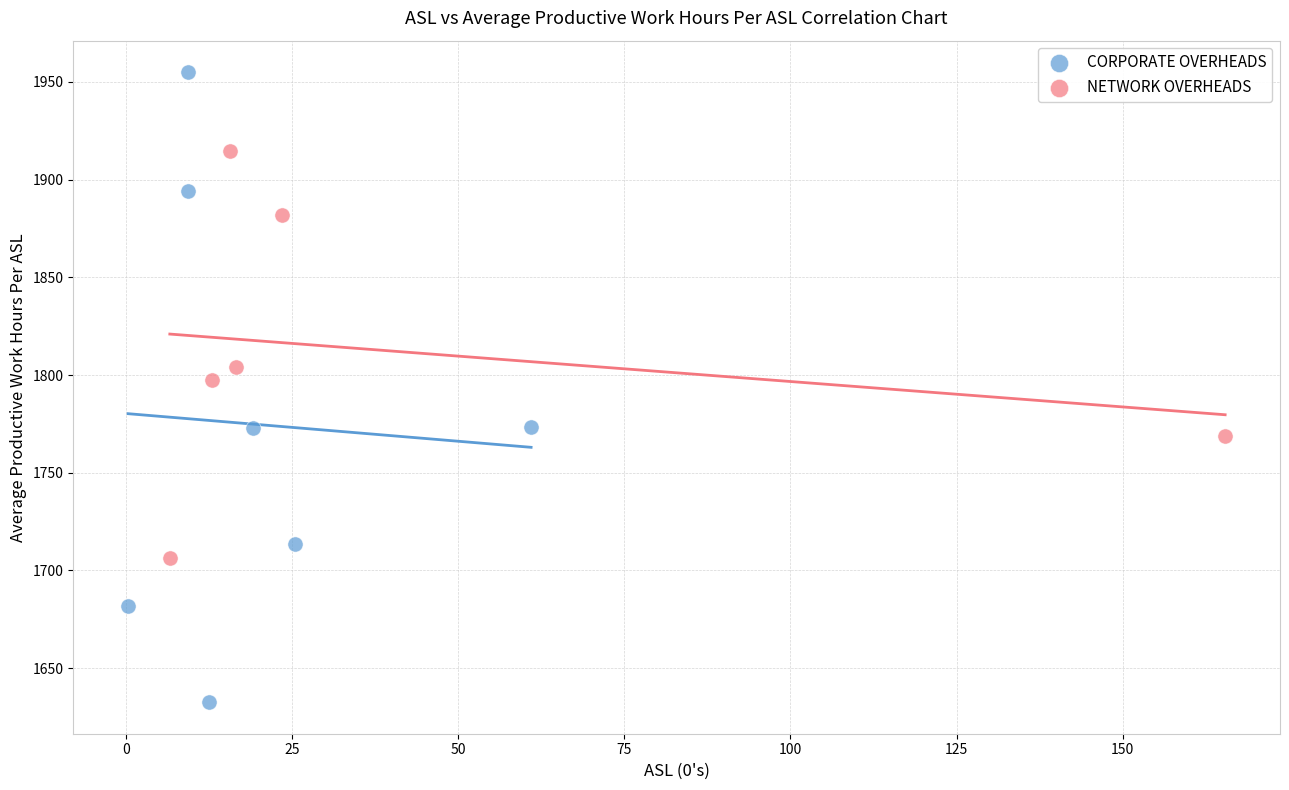

Which series has the widest spread of Y values?

CORPORATE OVERHEADS